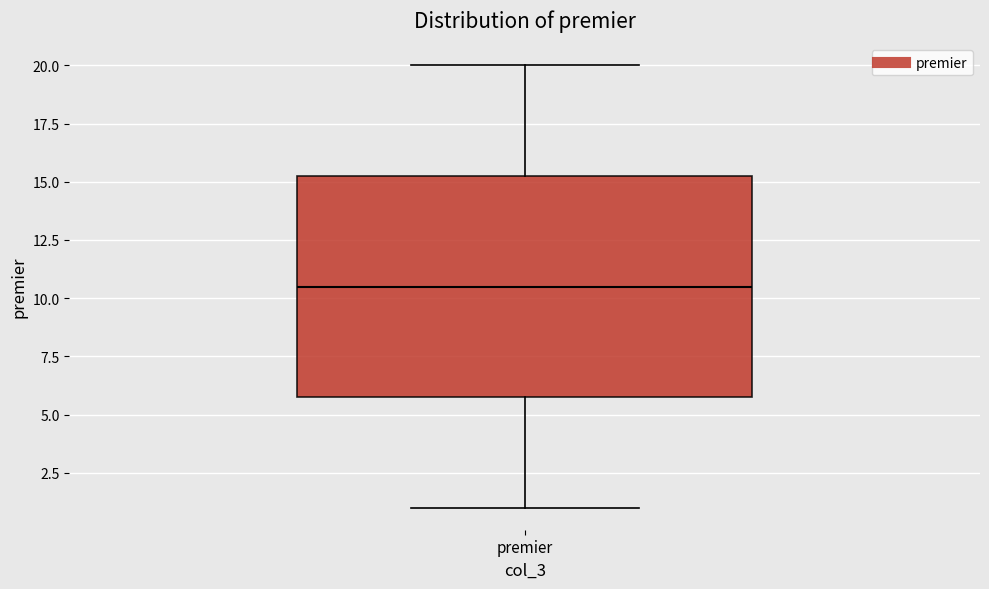

Read this box plot against the y-axis: the position of the median line, the range covered by the box, and the ends of both whiskers. The values are not printed on the chart, so give them approximately, as read against the axis.

median 10.5, box 6.0 to 15.5, whiskers 1.0 to 20.0